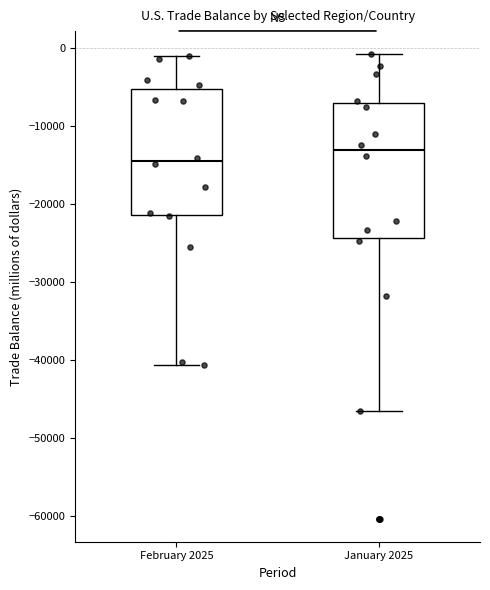

Reading left to right, read every box against the y-axis: the position of its median line, the range the box covers, and the ends of its whiskers. The values are not printed on the chart, so give them approximately, as read against the axis.

February 2025: median -14000, box -21000 to -5000, whiskers -41000 to -1000
January 2025: median -13000, box -24000 to -7000, whiskers -47000 to -1000